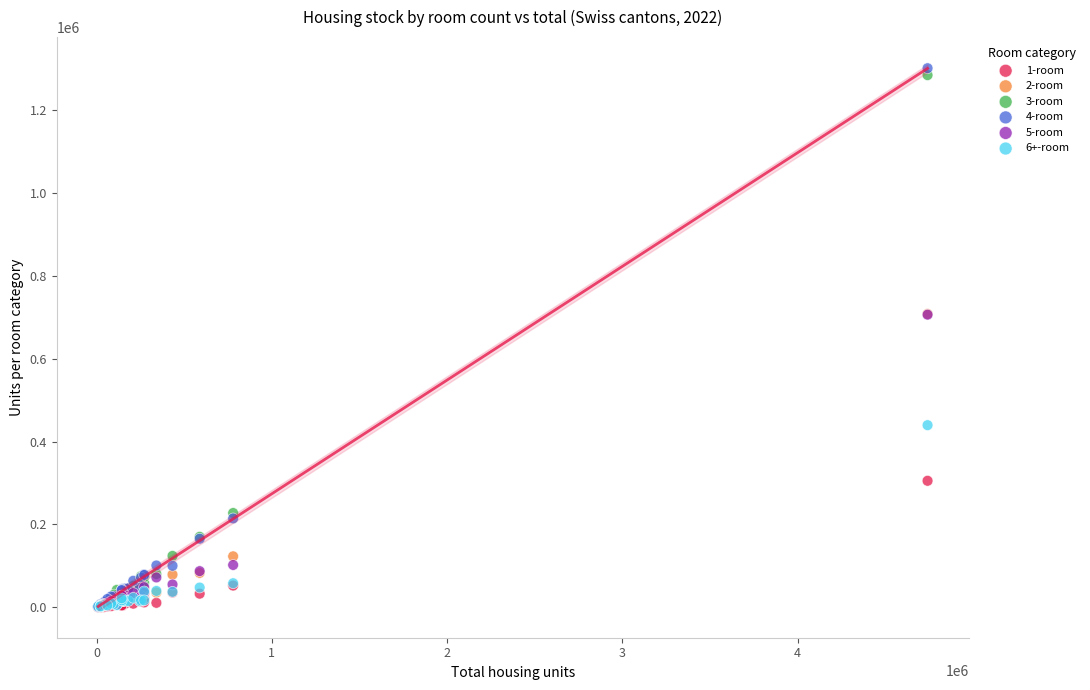

What are all the series names shown in the legend?

1-room, 2-room, 3-room, 4-room, 5-room, 6+-room